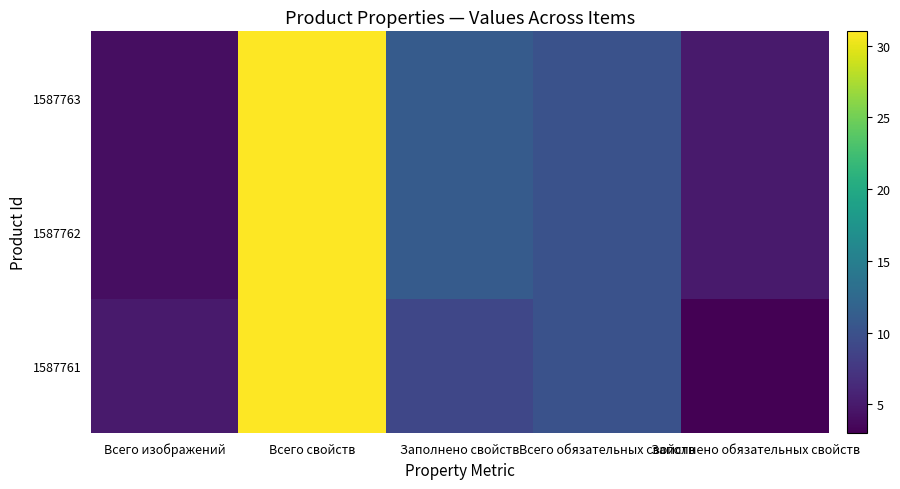

What is the minimum value shown in the chart?

3